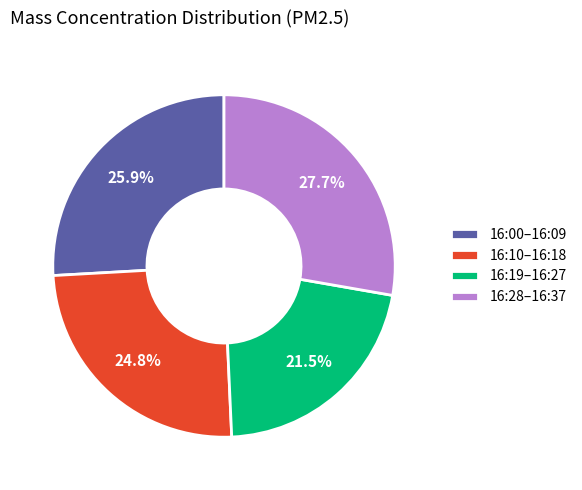

Which slice is the smallest?

16:19–16:27